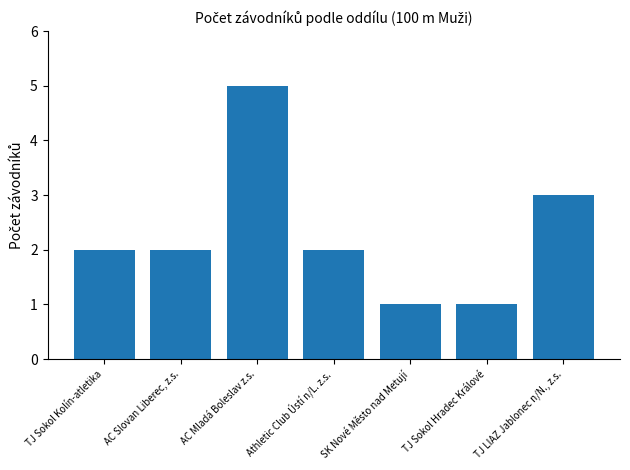

What is the label of the 6th bar from the right?

AC Slovan Liberec, z.s.